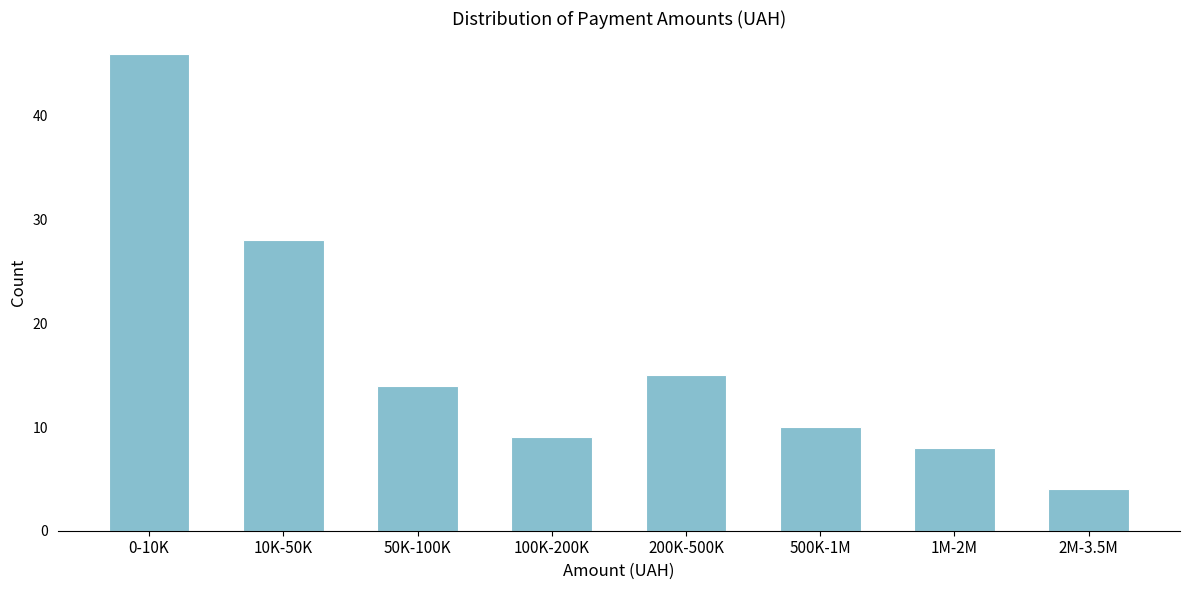

Reading right to left, what are all the values shown in this chart?

2M-3.5M=4	1M-2M=8	500K-1M=10	200K-500K=15	100K-200K=9	50K-100K=14	10K-50K=28	0-10K=46